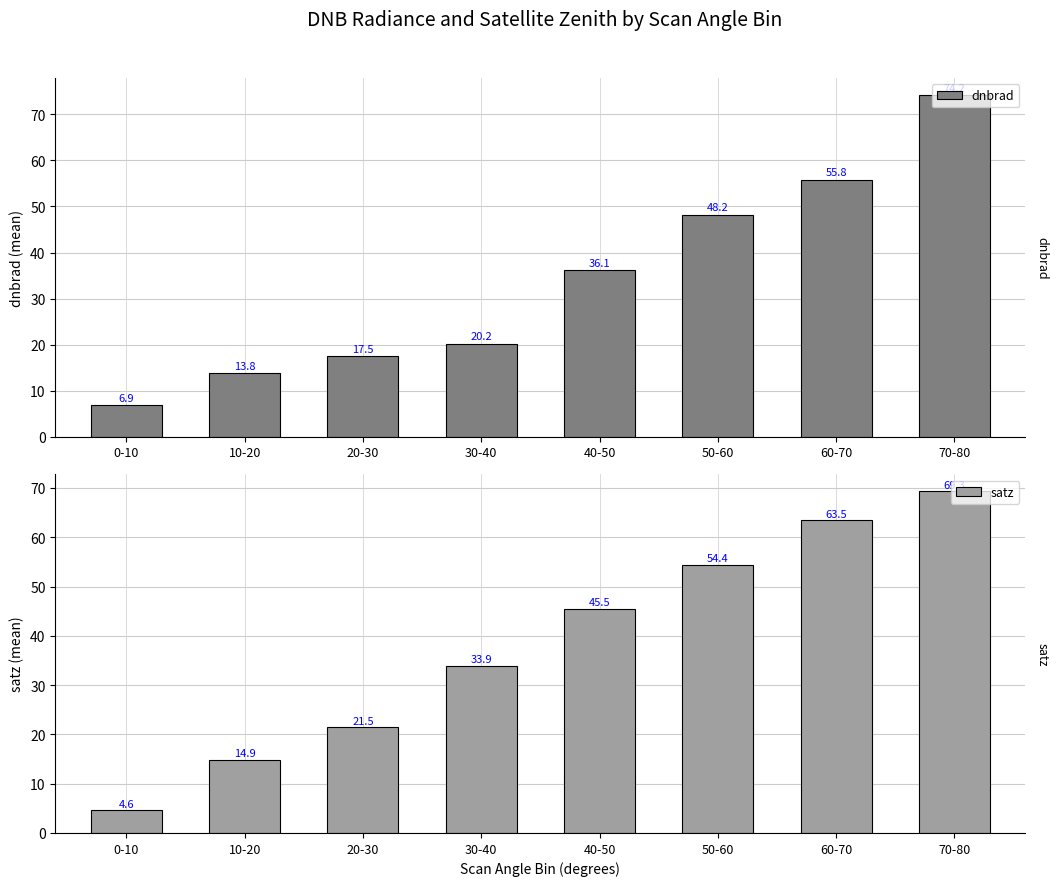

What is the difference between the dnbrad values at 0-10 and 50-60?

41.3